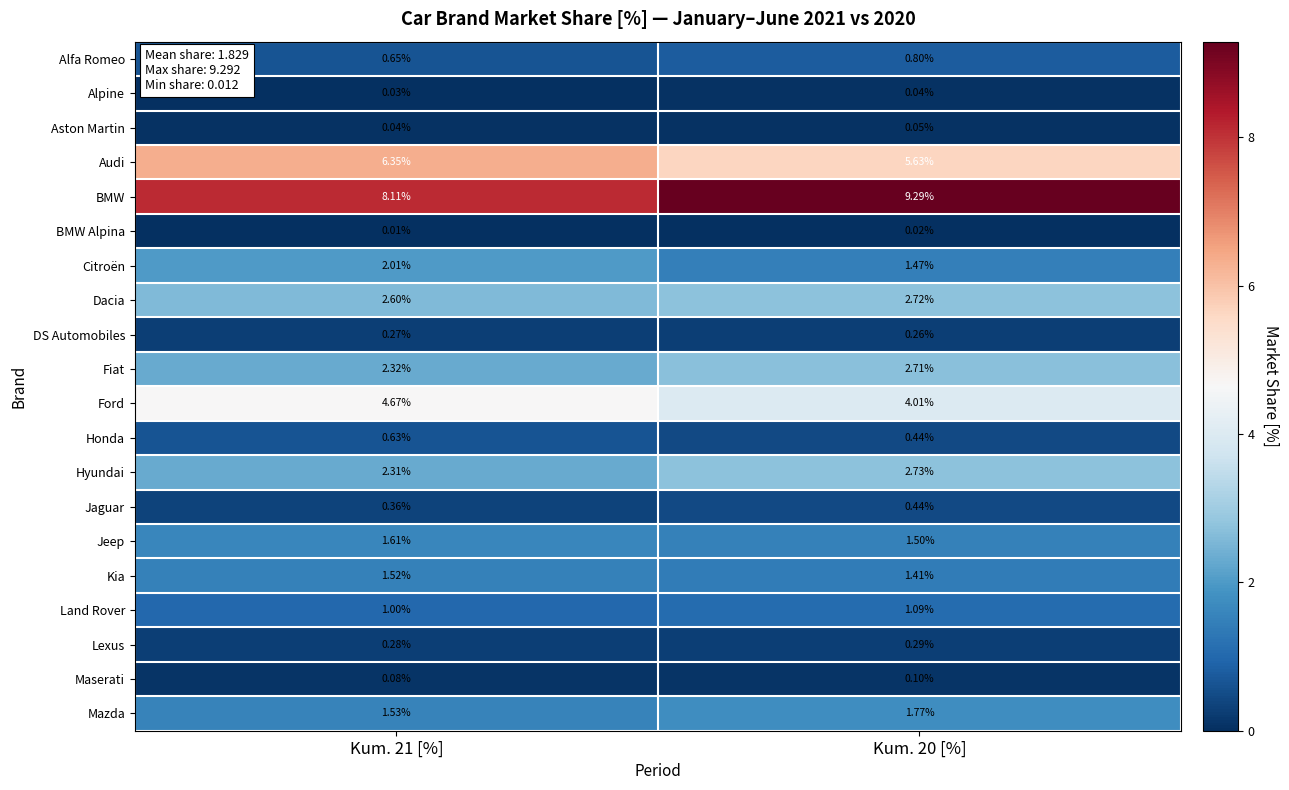

Which series changed the most between Kum. 21 [%] and Kum. 20 [%]?

BMW